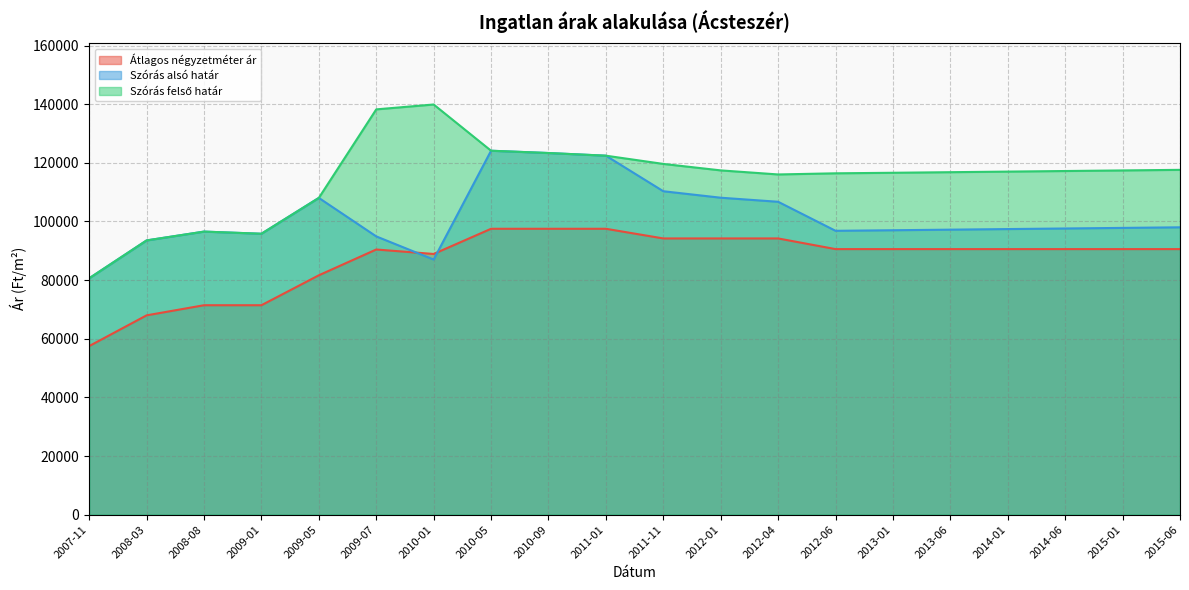

How many values in the Átlagos négyzetméter ár series exceed 90568?

6